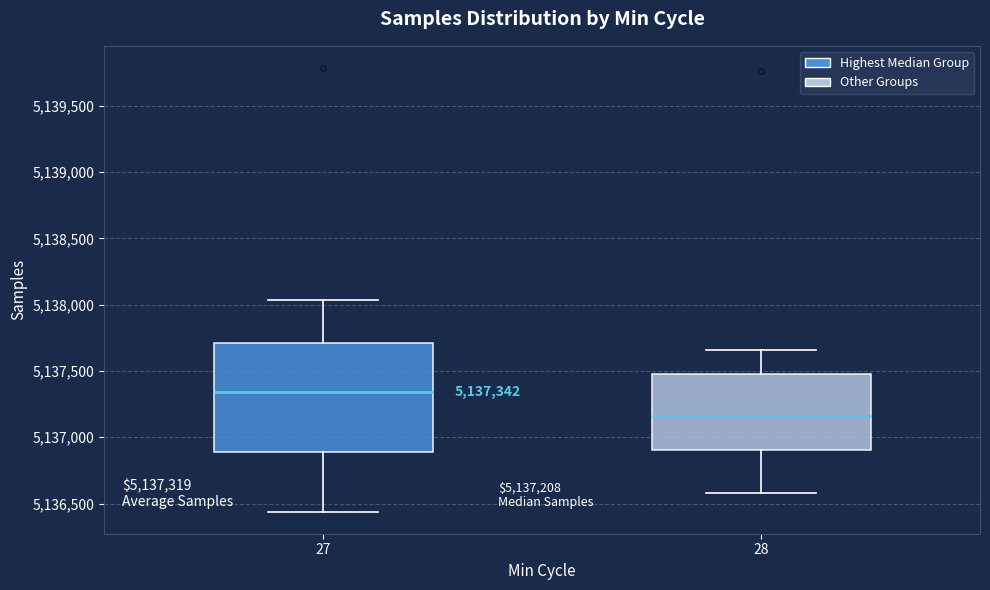

Which box's median line is the lowest?

28